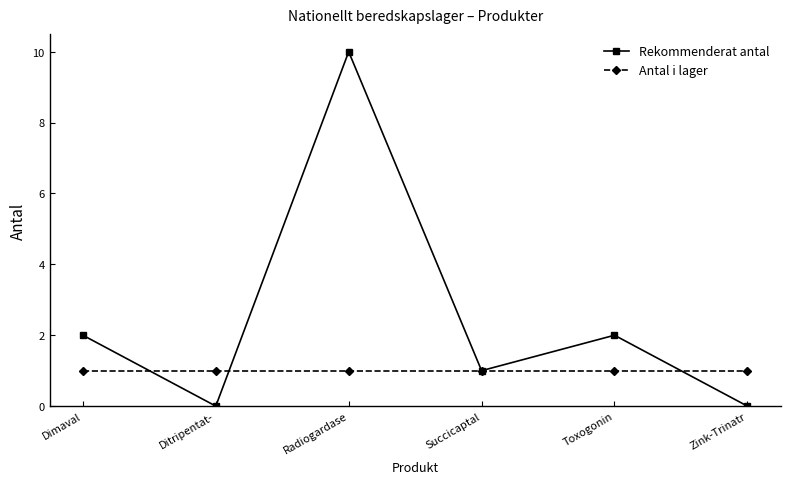

Rank the series by their maximum value, from lowest to highest.

Antal i lager, Rekommenderat antal